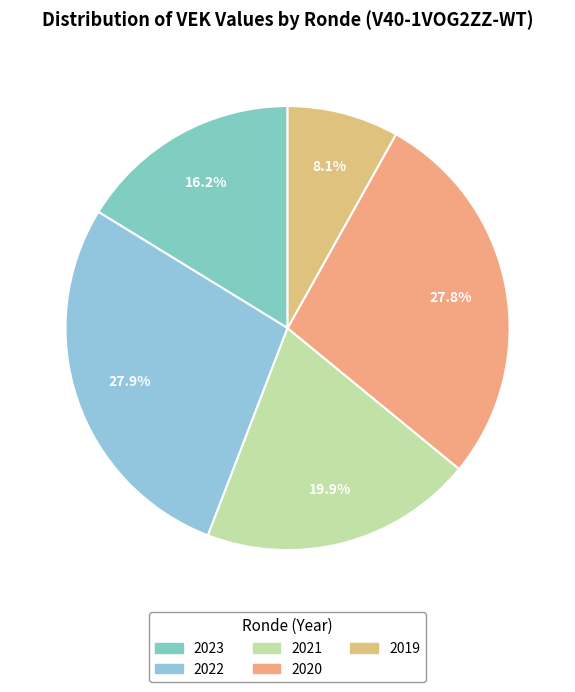

To the nearest percent, what is the difference between the largest and smallest slice percentages?

20%